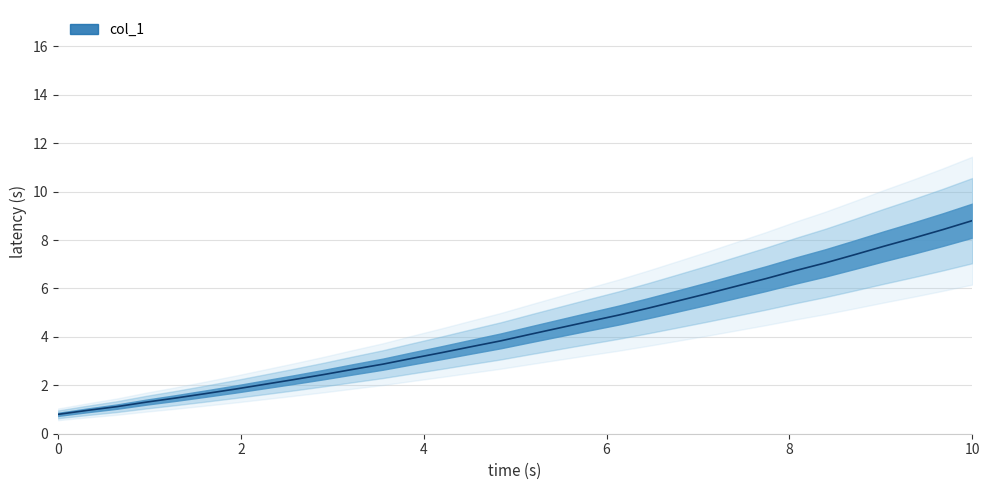

What value does the data have at 218.442?

1.1